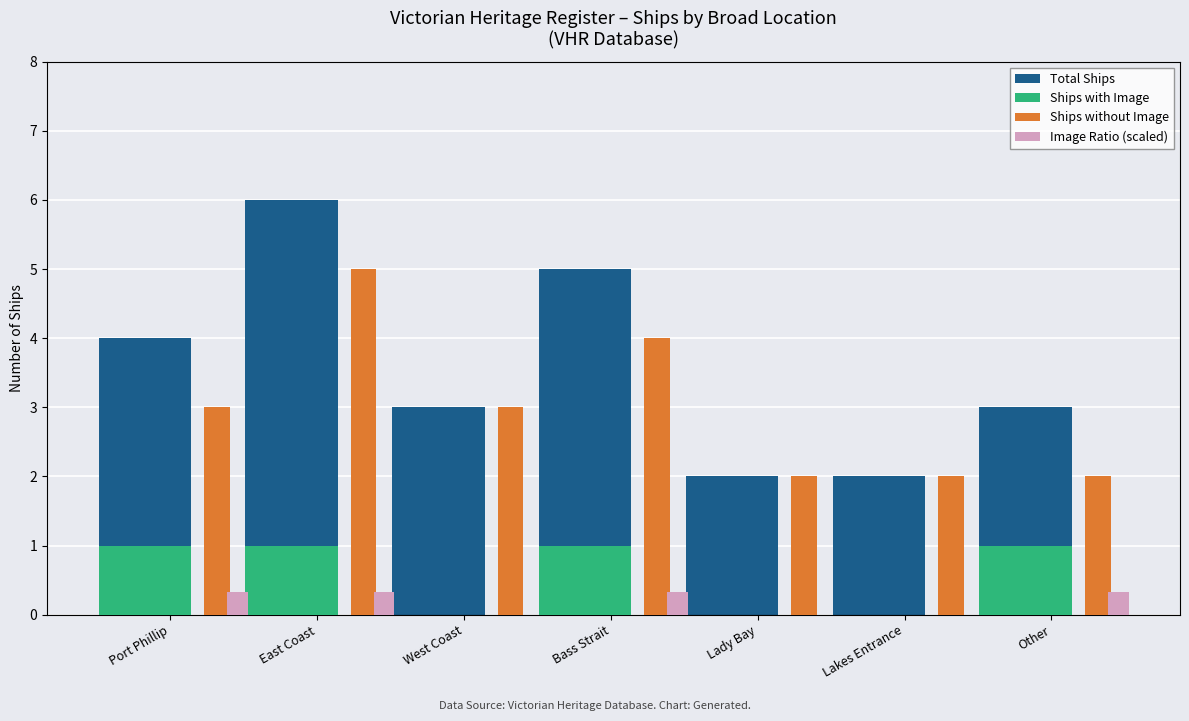

True or false: Ships without Image has a value of 3.0 at Other.

False